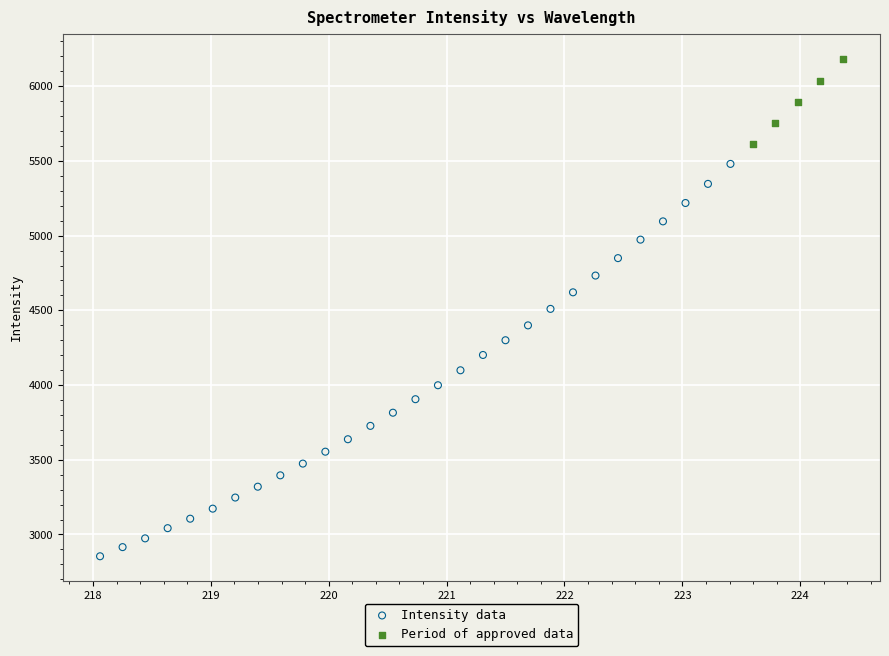

Which series contains the highest Y value?

Period of approved data